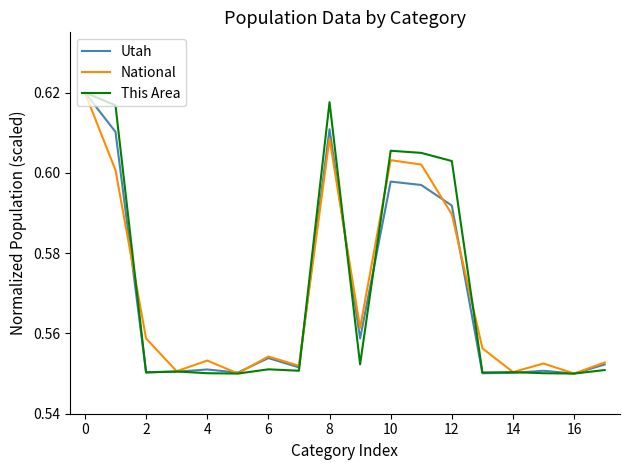

Is this an area chart (filled region under the line)?

No